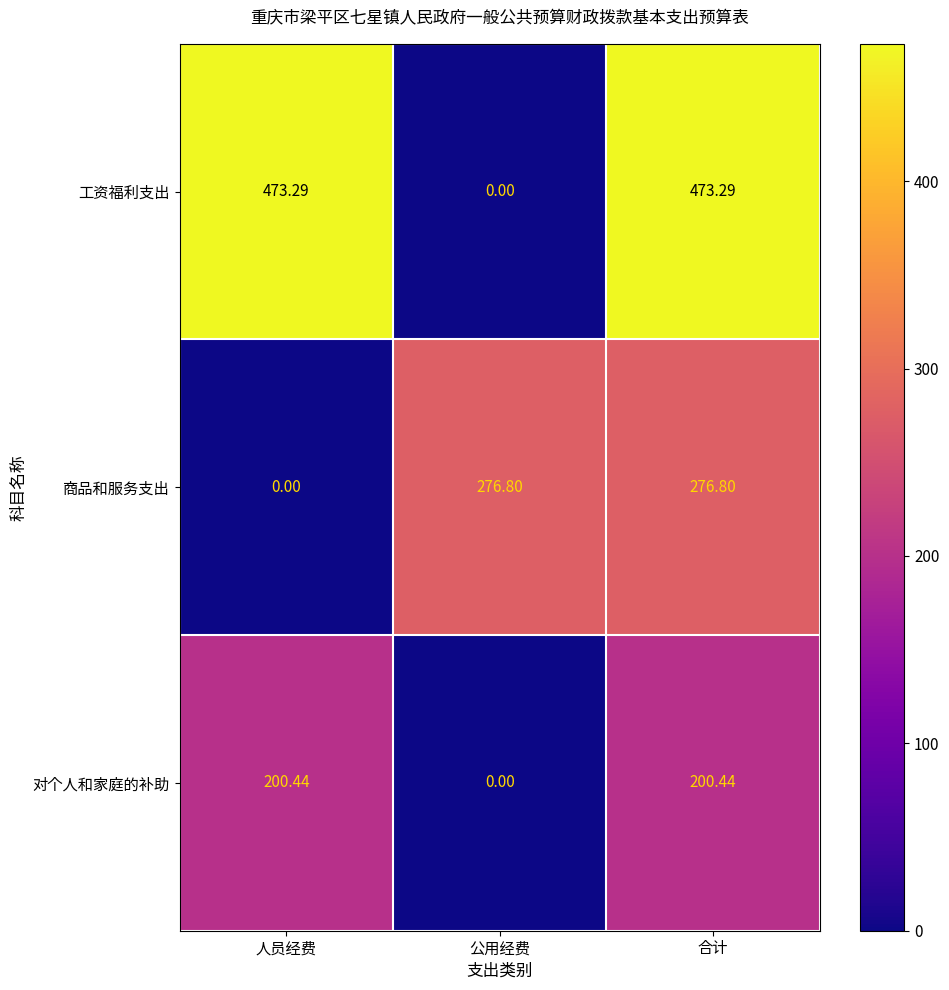

What is the difference between the highest and lowest values at 公用经费?

276.8